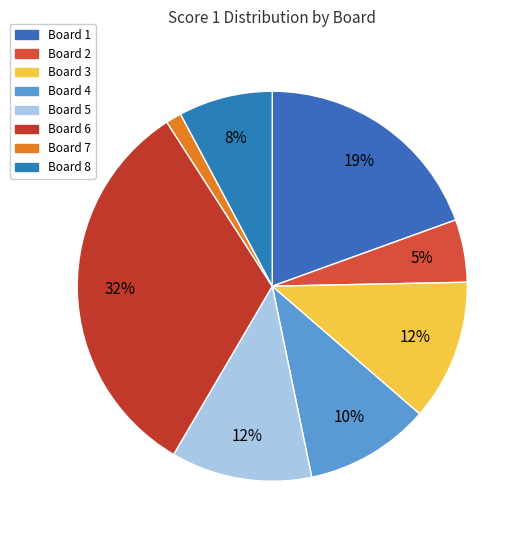

What is the smallest slice in the pie chart?

Board 7